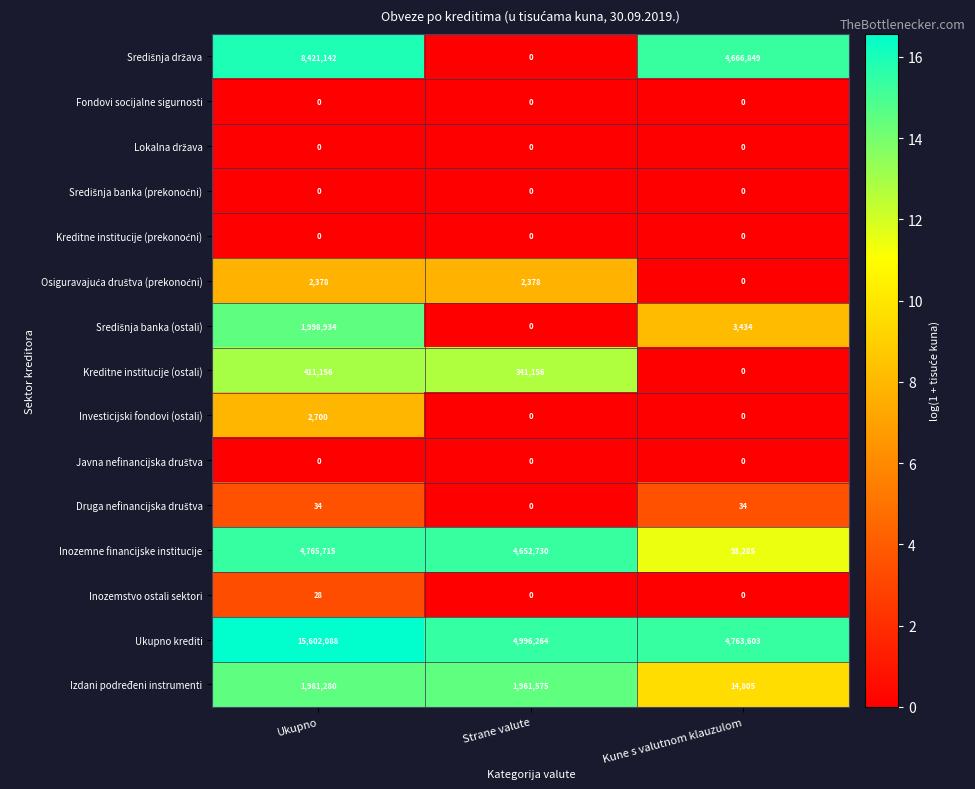

True or false: Inozemne financijske institucije has a value of 93285 at Kune s valutnom klauzulom.

True